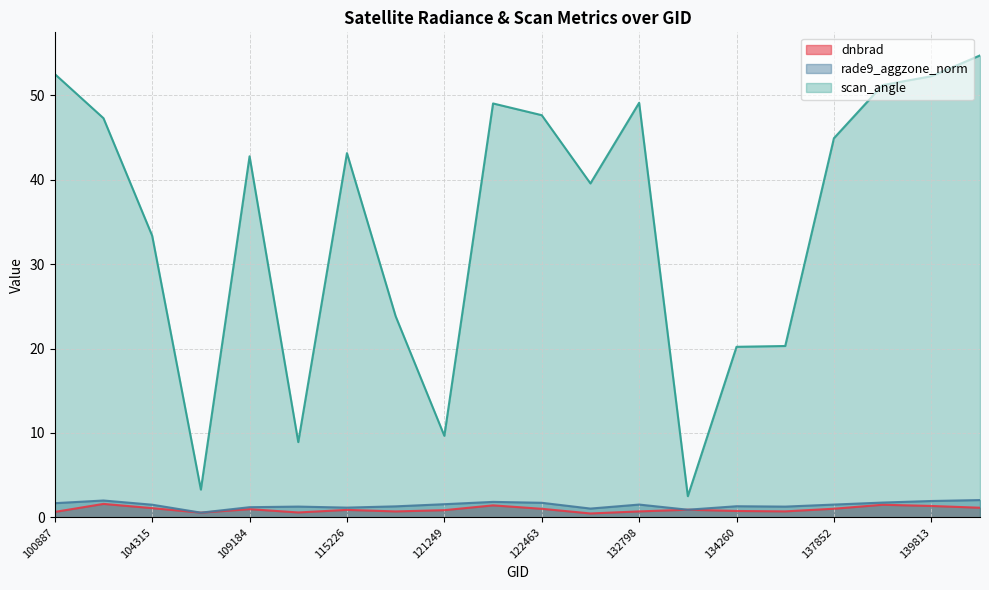

What is the spread (max minus min) of values at 115591?

23.1